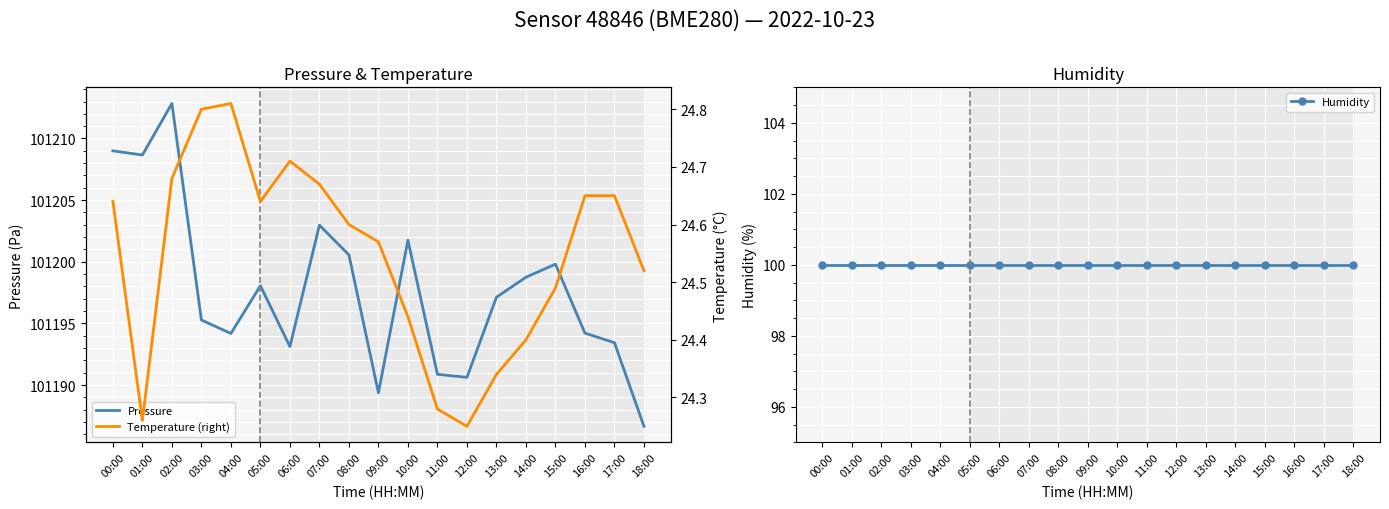

Reading left to right, list all the values displayed in this chart.

Pressure: 101209.0	101208.7	101212.8	101195.3	101194.2	101198.1	101193.1	101203.0	101200.6	101189.4	101201.8	101190.9	101190.6	101197.1	101198.8	101199.8	101194.2	101193.4	101186.7
Humidity: 100.0	100.0	100.0	100.0	100.0	100.0	100.0	100.0	100.0	100.0	100.0	100.0	100.0	100.0	100.0	100.0	100.0	100.0	100.0
Temperature (right): 24.6	24.3	24.7	24.8	24.8	24.6	24.7	24.7	24.6	24.6	24.4	24.3	24.2	24.3	24.4	24.5	24.6	24.6	24.5